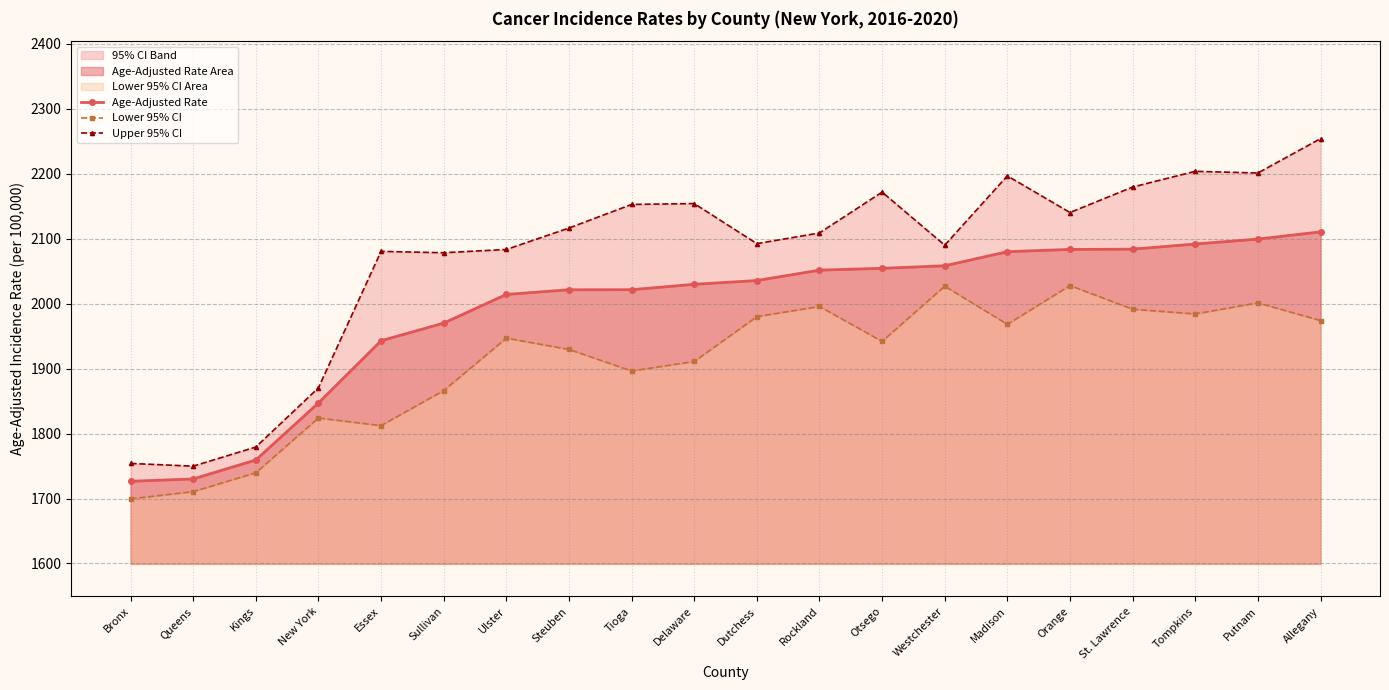

At Kings, list the series in order from largest to smallest.

Upper 95% CI, Age-Adjusted Rate, Lower 95% CI